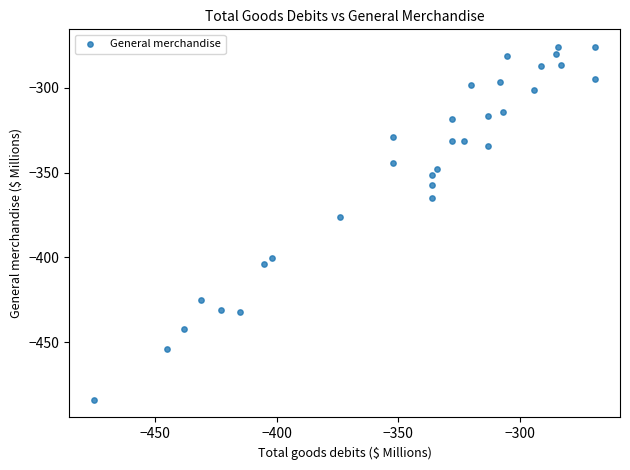

What is the range of X values (max minus min)?

206.0